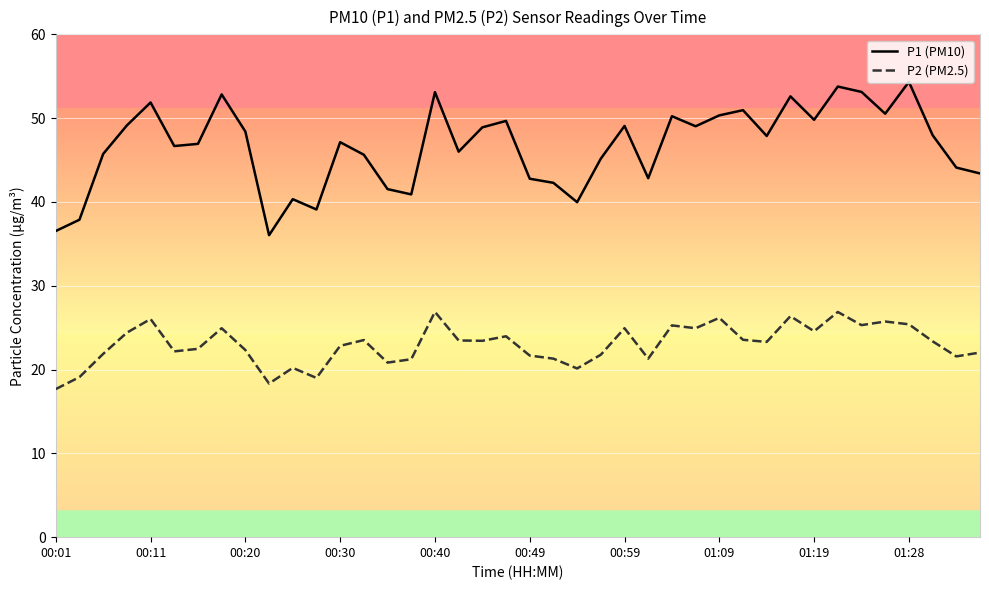

What is the difference between the maximum and minimum values in the P1 (PM10) series?

18.3